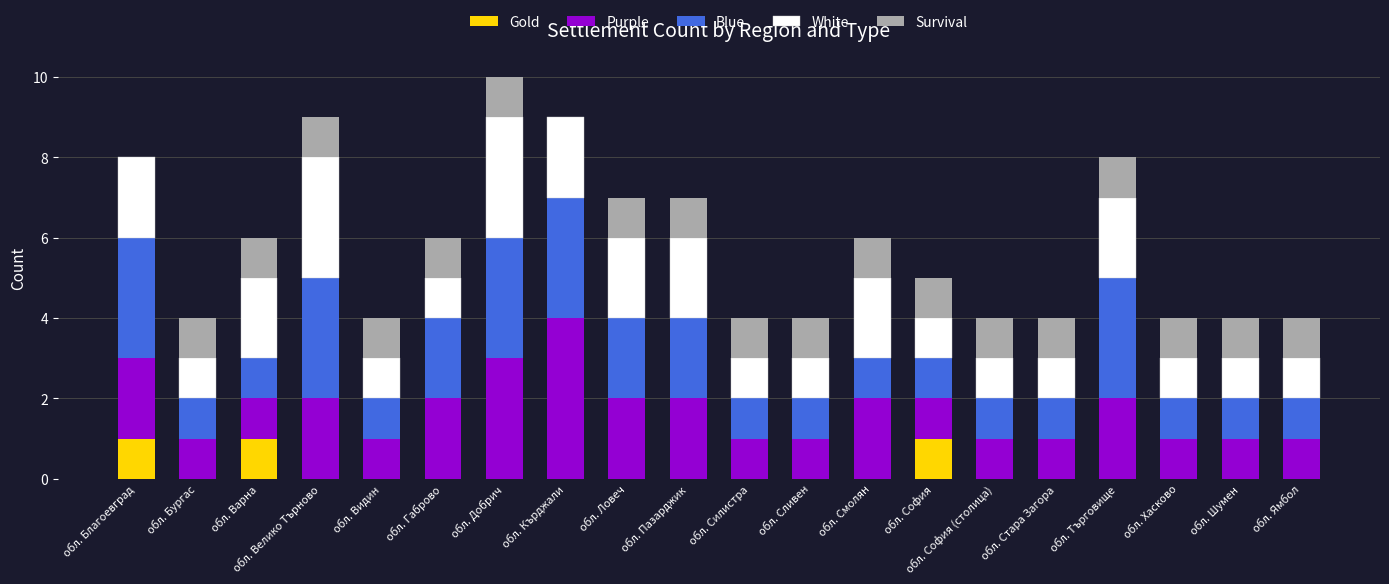

Are the bars grouped side by side (vs. stacked)?

No